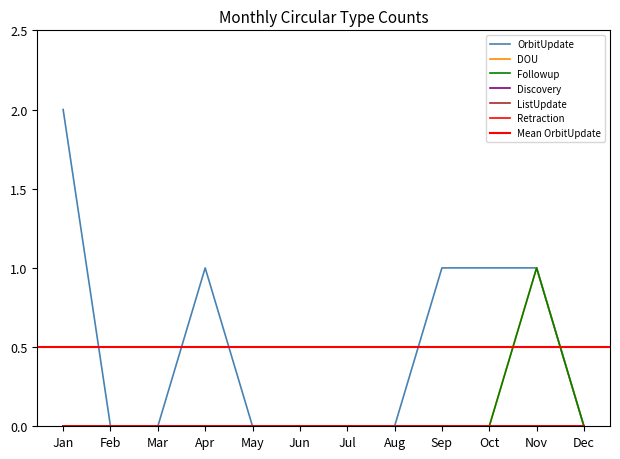

How many positive values does the Followup series have?

1